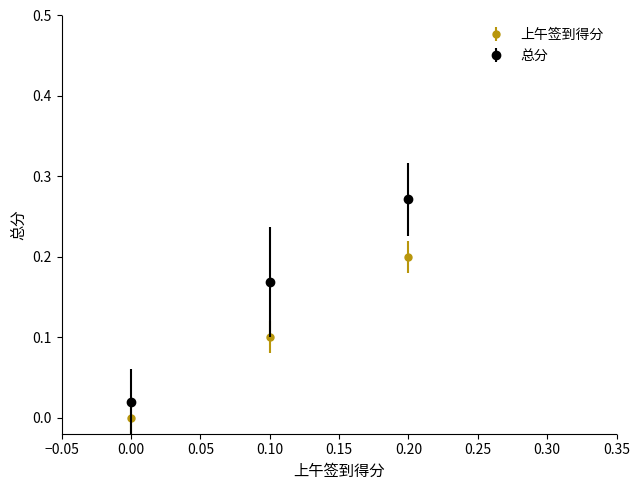

Is the value of 总分 at 0.00 greater than the value of 上午签到得分 at 0.10?

No